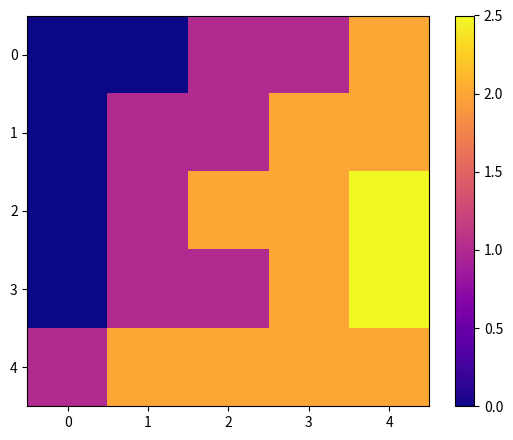

List the series in order of their overall mean, lowest first.

0, 1, 3, 2, 4